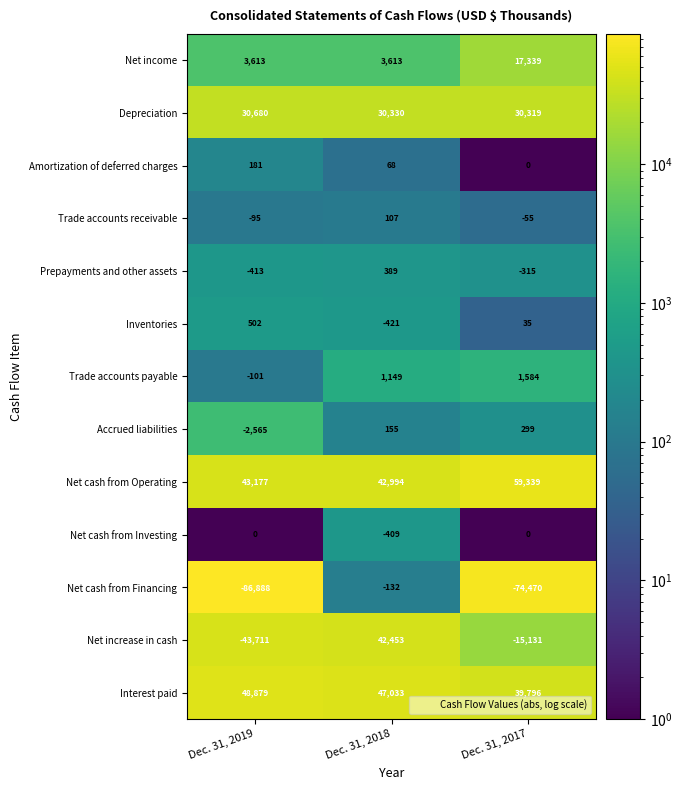

What is the highest value of the Net income series?

17339